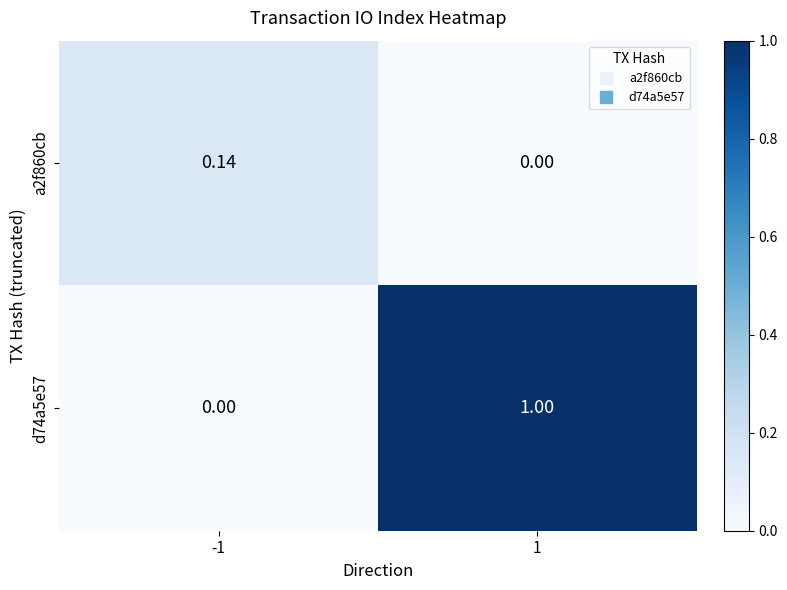

Rank the series by their average value, from highest to lowest.

d74a5e57, a2f860cb